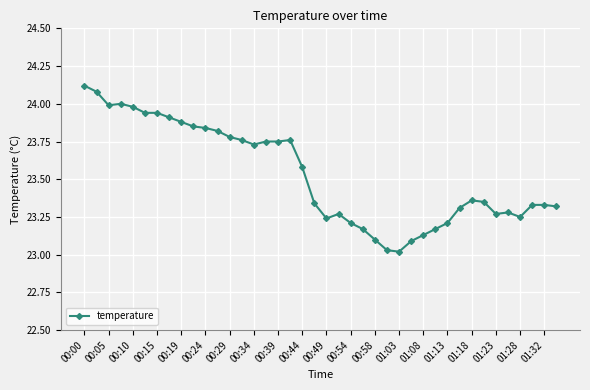

True or false: there are more than 2 points higher than both neighbors.

True